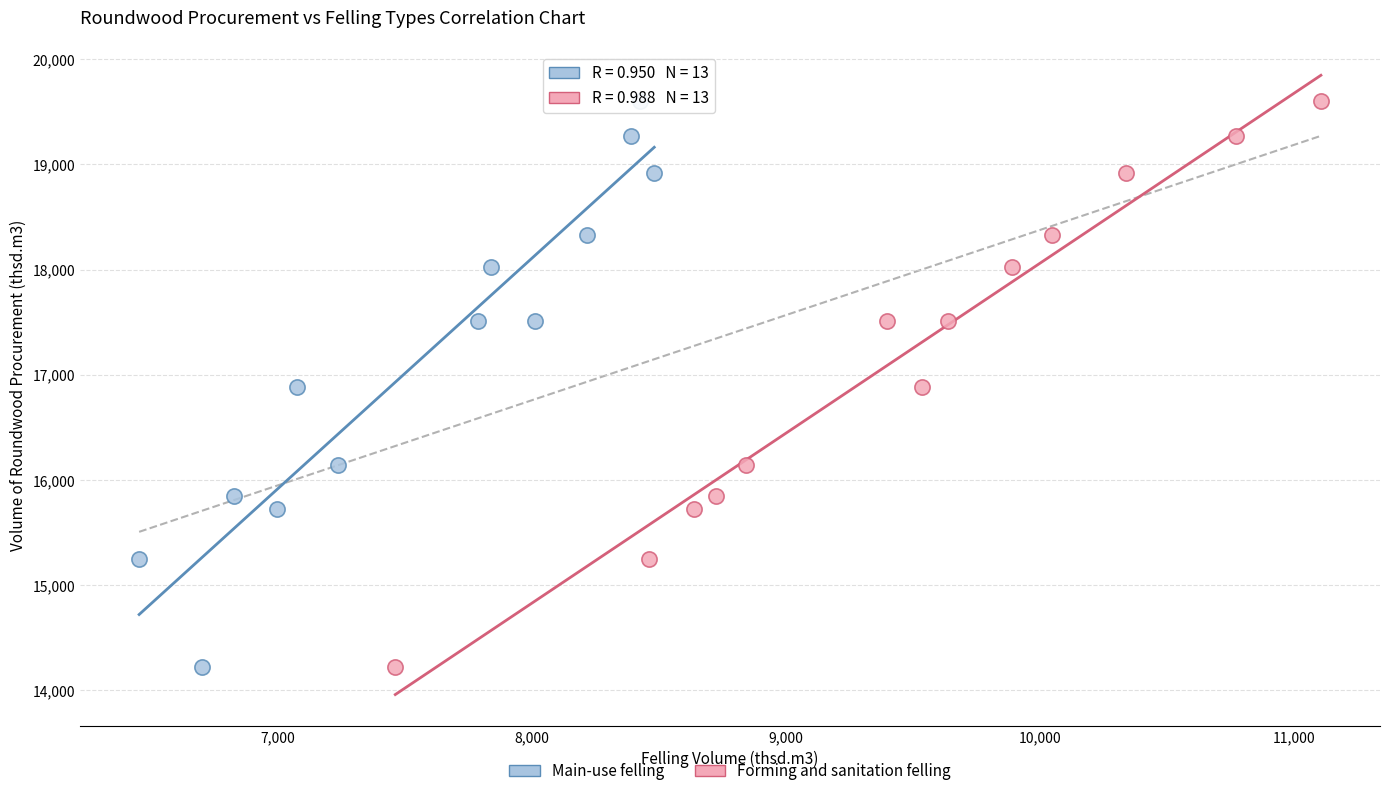

What are all the series names shown in the legend?

Main-use felling, Forming and sanitation felling